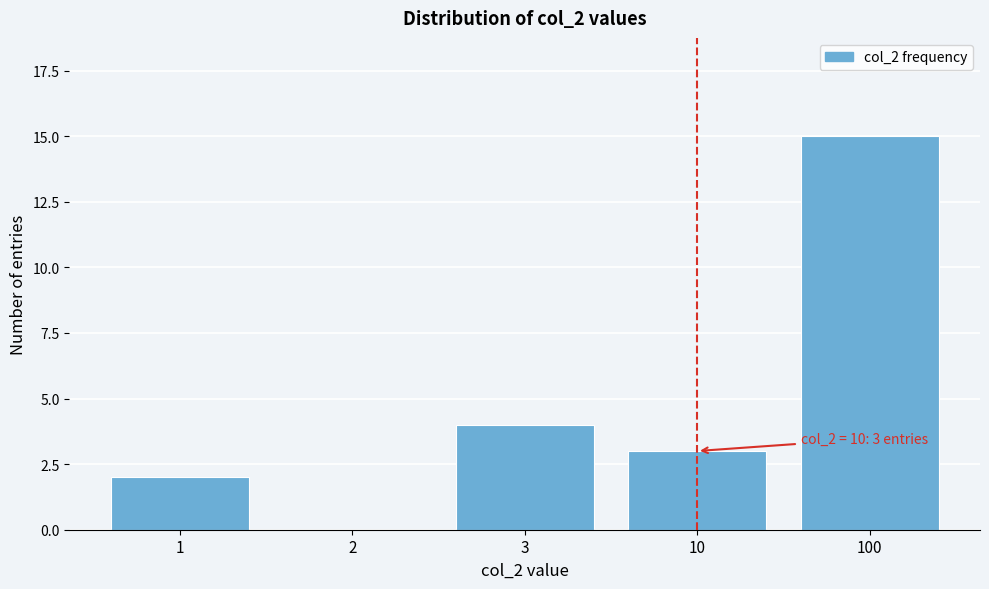

Reading right to left, list all the values displayed in this chart.

100=15	10=3	3=4	2=0	1=2